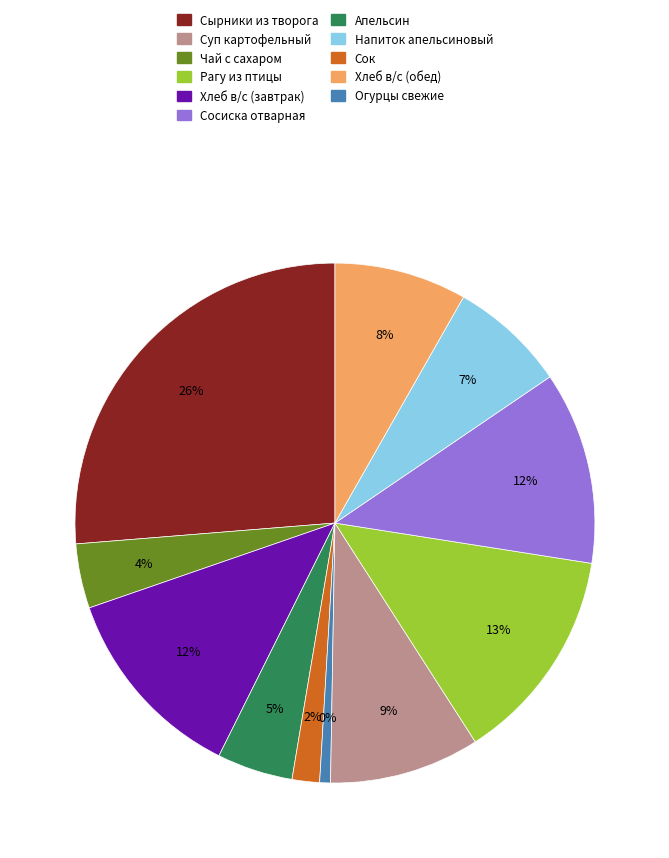

To the nearest percent, what percentage of the pie is Суп картофельный?

9%